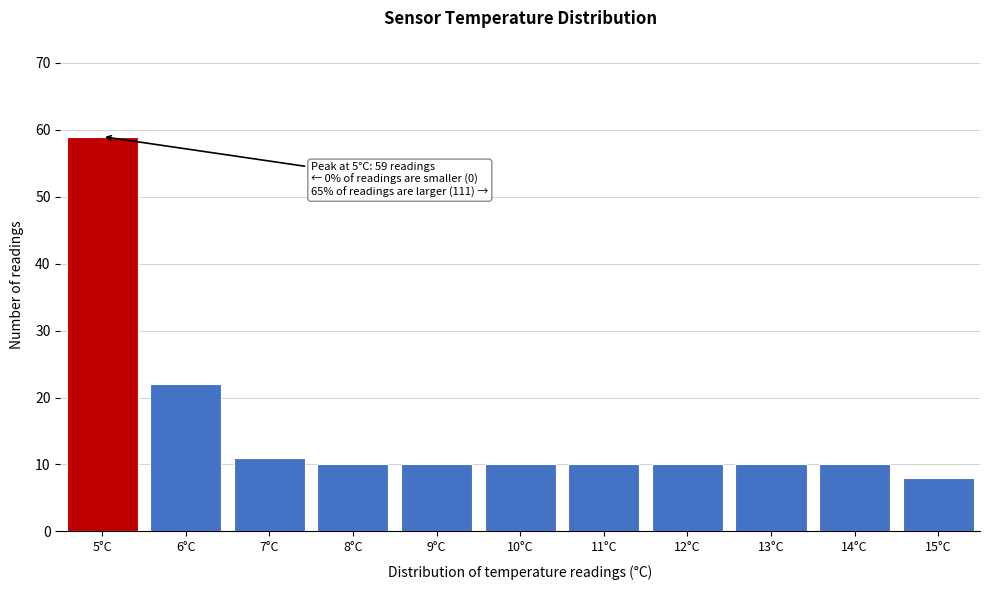

Reading left to right, what are all the values shown in this chart?

59	22	11	10	10	10	10	10	10	10	8